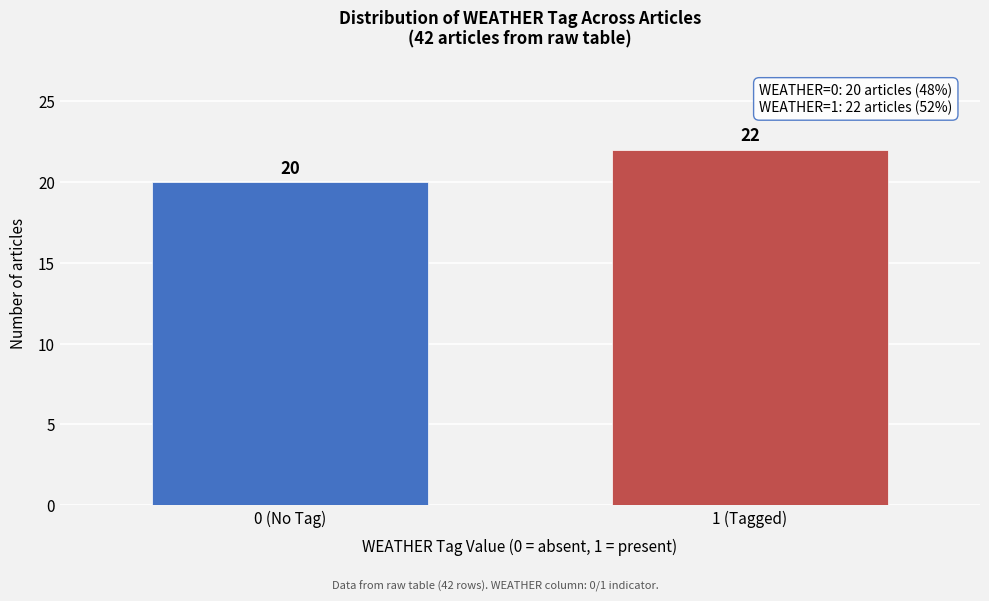

Reading left to right, extract all data points from this chart.

0 (No Tag)=20	1 (Tagged)=22